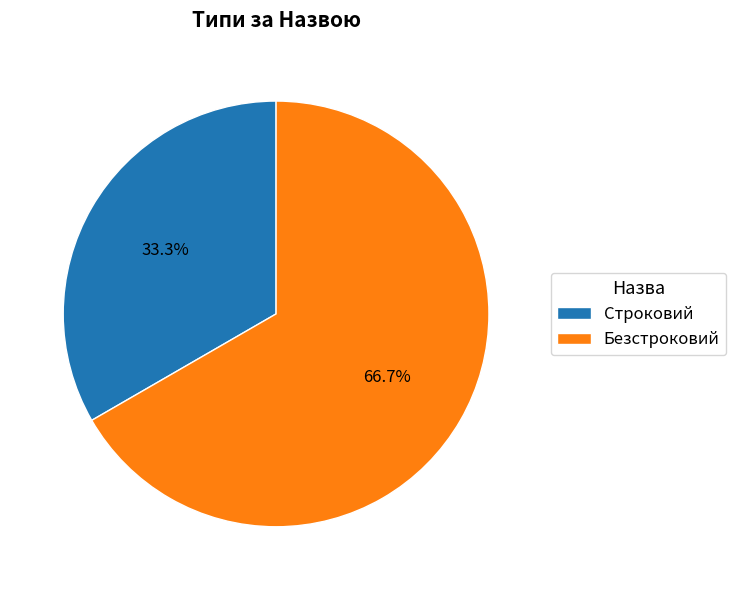

How many slices are in this pie chart?

2